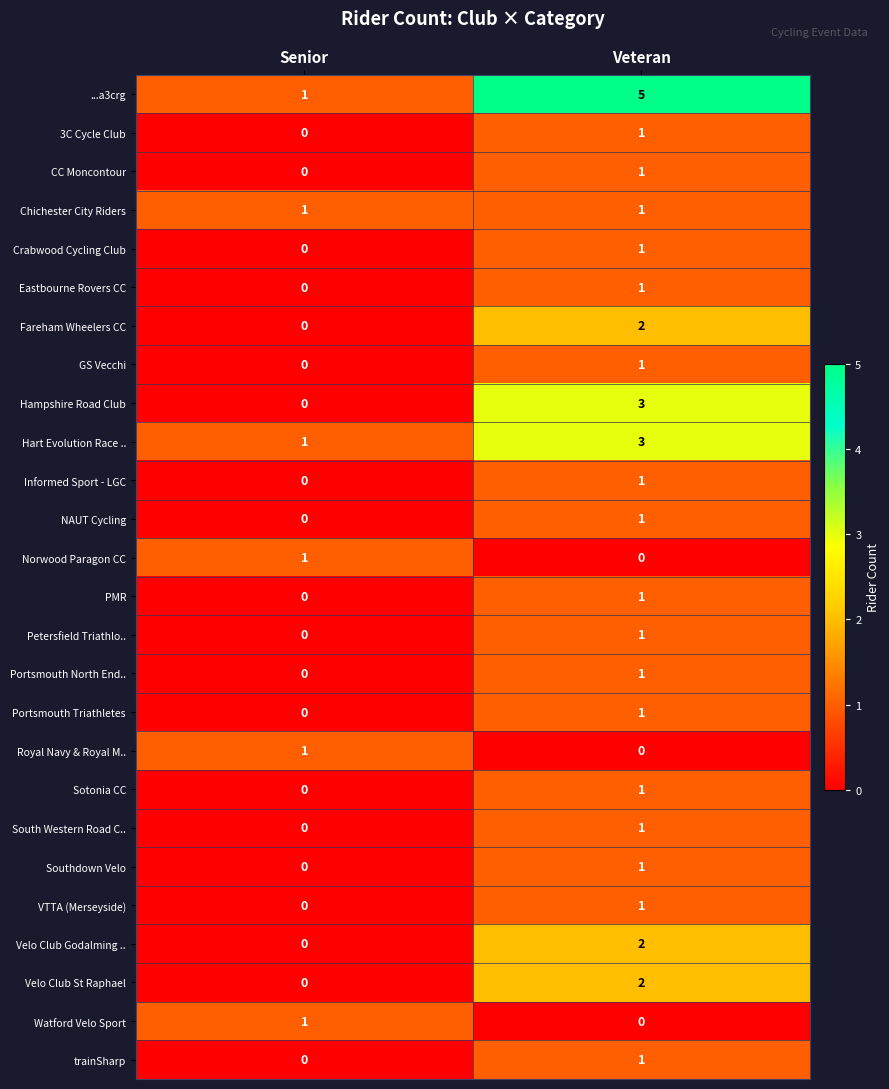

What is the total value across all series at Veteran?

34